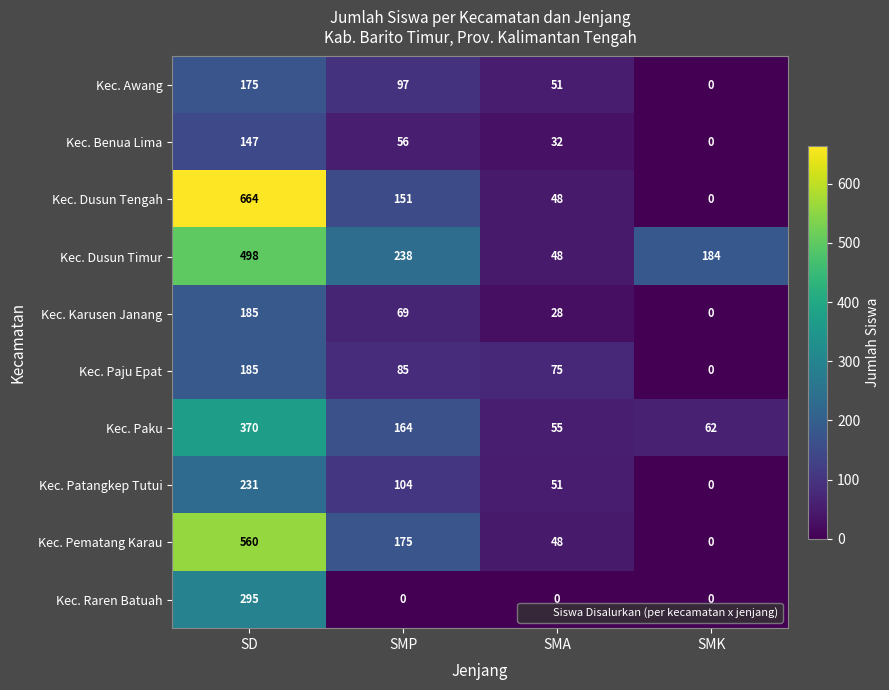

How many categories are shown in the chart?

4